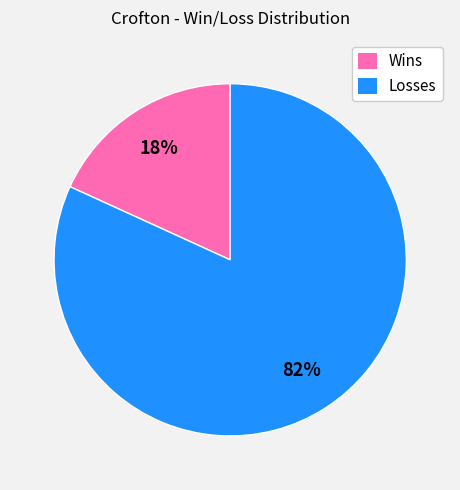

True or false: Wins accounts for 10% of the total.

False